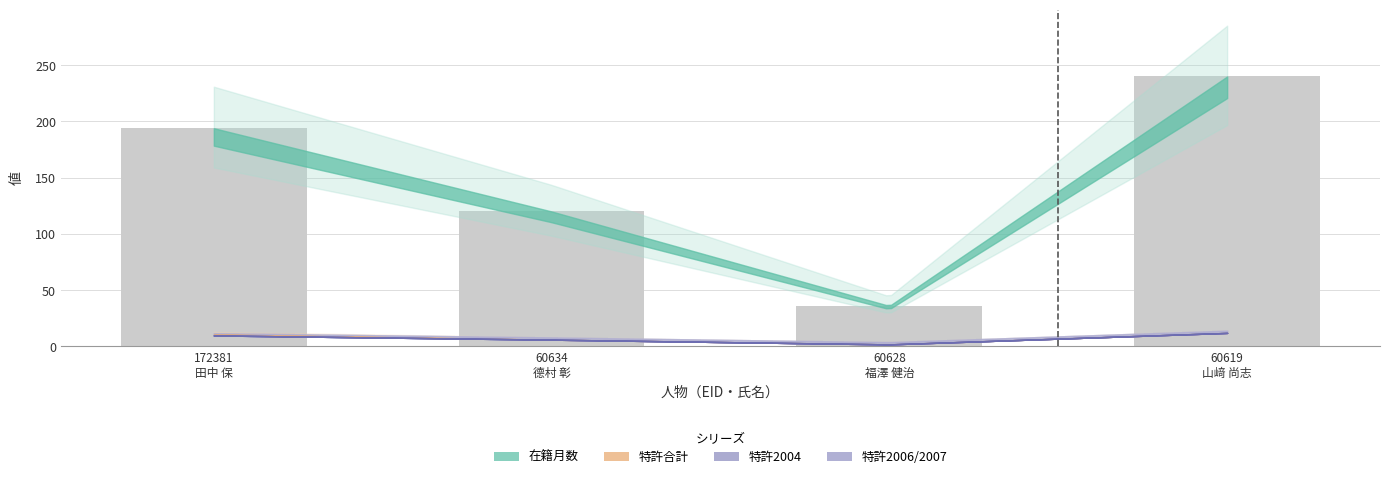

What is the difference between the maximum and minimum values?

204